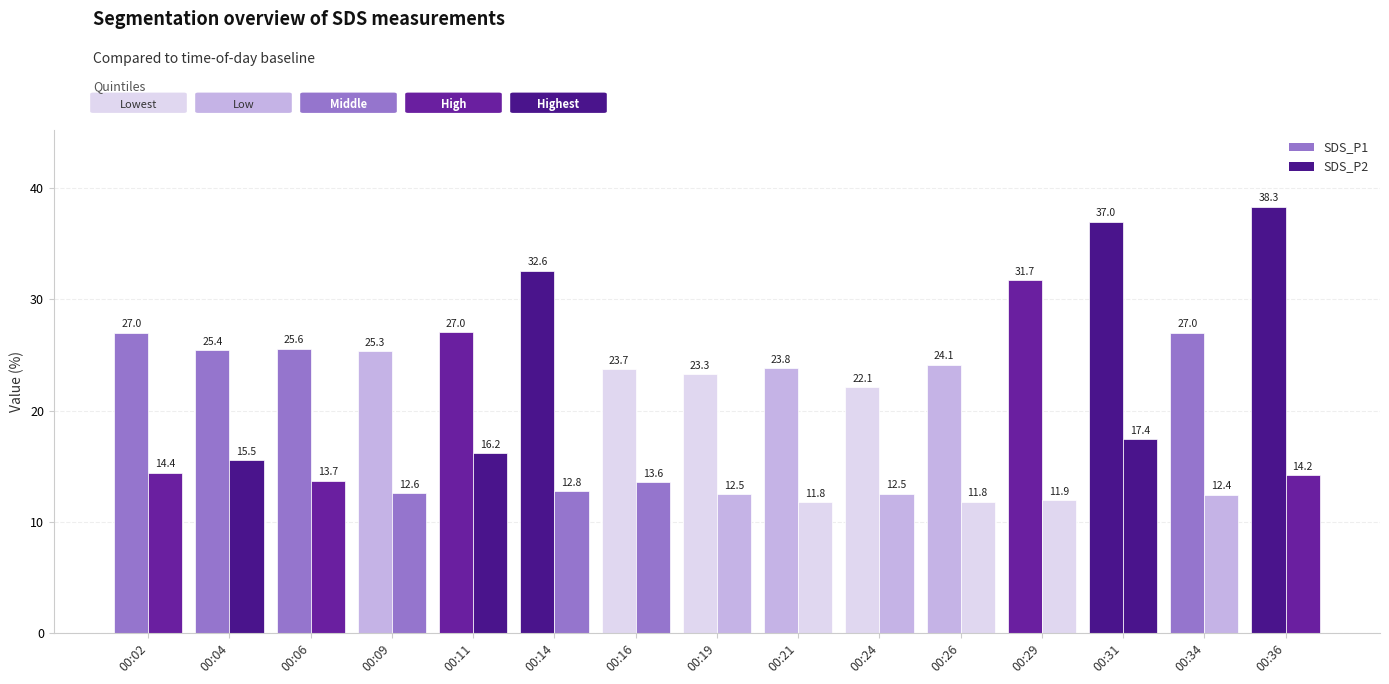

Rank the categories by SDS_P1 value from highest to lowest.

00:36, 00:31, 00:14, 00:29, 00:11, 00:02, 00:34, 00:06, 00:04, 00:09, 00:26, 00:21, 00:16, 00:19, 00:24